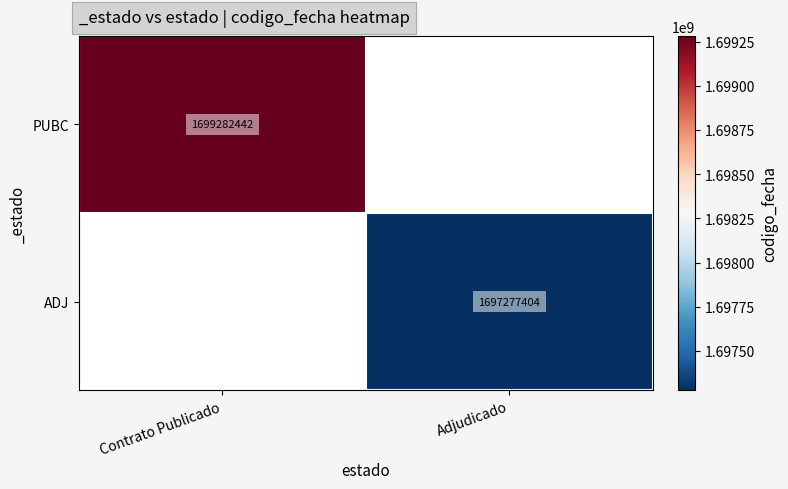

At which category does the chart reach its peak across all series?

Contrato Publicado